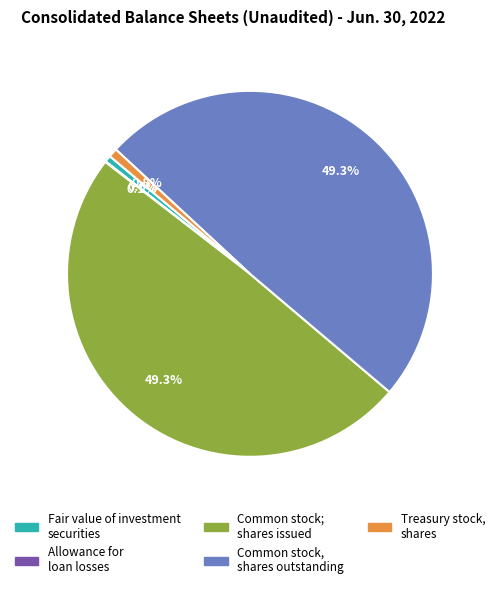

Is there a majority slice in this chart?

No